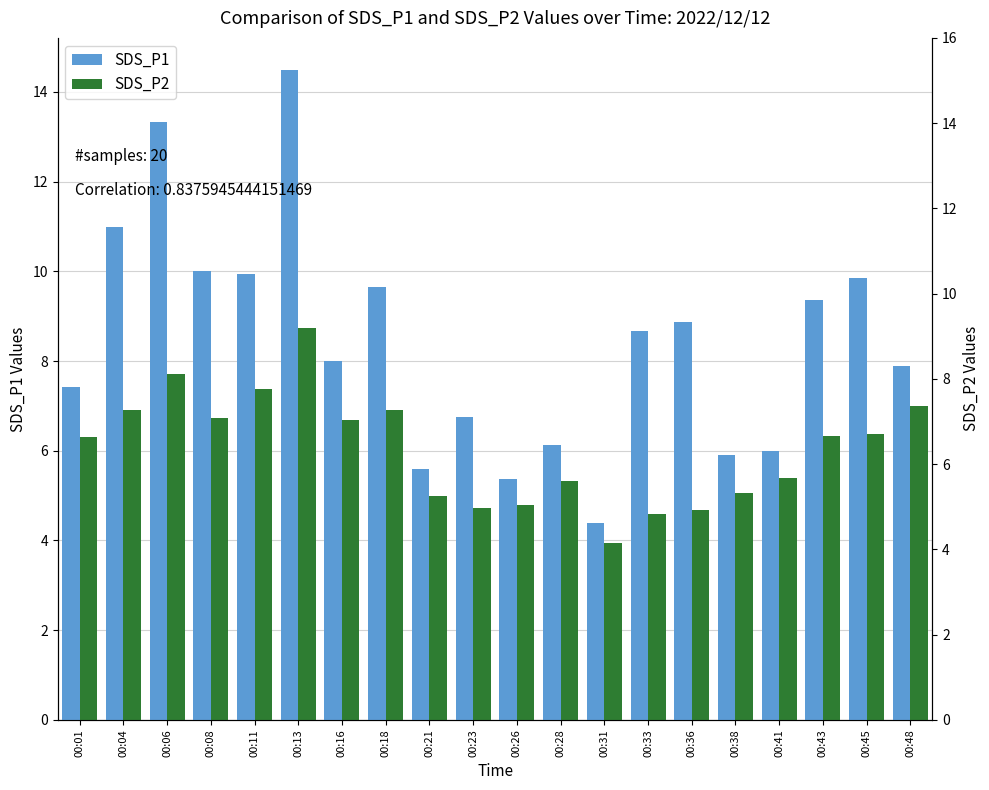

What is the value of the SDS_P1 bar at the 1st from the left?

7.4